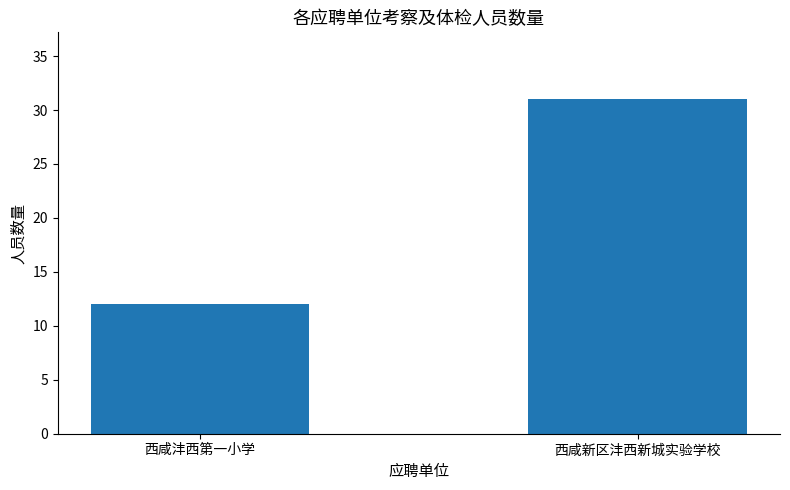

Reading left to right, extract all data points from this chart.

西咸沣西第一小学=12	西咸新区沣西新城实验学校=31